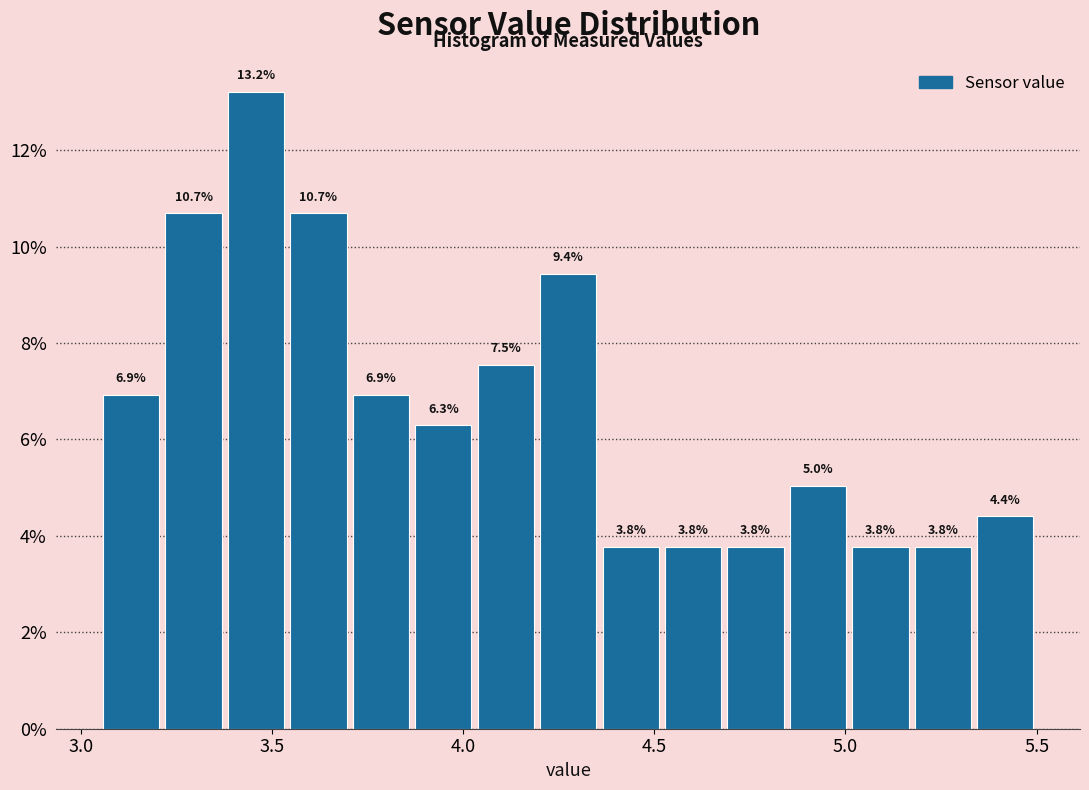

Around what value on the x-axis is the tallest bar? Give the approximate position of its centre, as read against the axis.

3.45